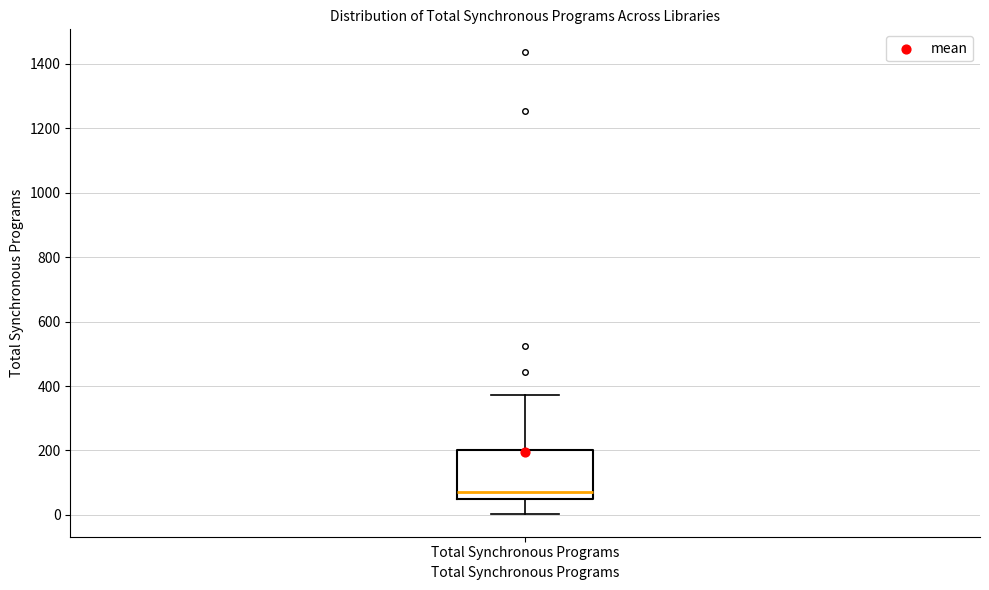

Read this box plot against the y-axis: the position of the median line, the range covered by the box, and the ends of both whiskers. The values are not printed on the chart, so give them approximately, as read against the axis.

median 80, box 40 to 200, whiskers 0 to 380